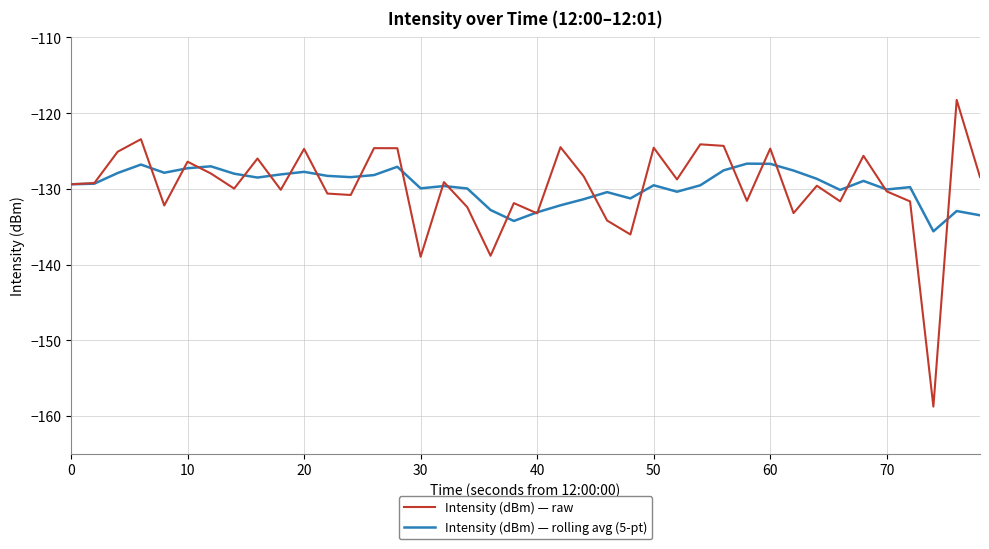

What is the minimum value for Intensity (dBm) — raw?

-158.8